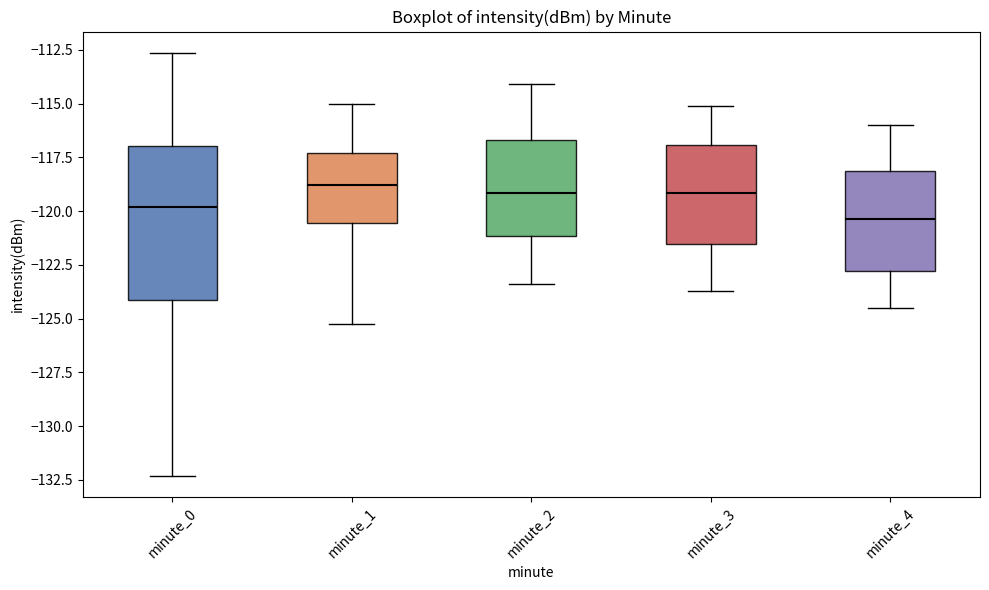

Reading left to right, read every box against the y-axis: the position of its median line, the range the box covers, and the ends of its whiskers. The values are not printed on the chart, so give them approximately, as read against the axis.

minute_0: median -120.0, box -124.0 to -117.0, whiskers -132.5 to -112.5
minute_1: median -119.0, box -120.5 to -117.5, whiskers -125.0 to -115.0
minute_2: median -119.0, box -121.0 to -116.5, whiskers -123.5 to -114.0
minute_3: median -119.0, box -121.5 to -117.0, whiskers -123.5 to -115.0
minute_4: median -120.5, box -123.0 to -118.0, whiskers -124.5 to -116.0